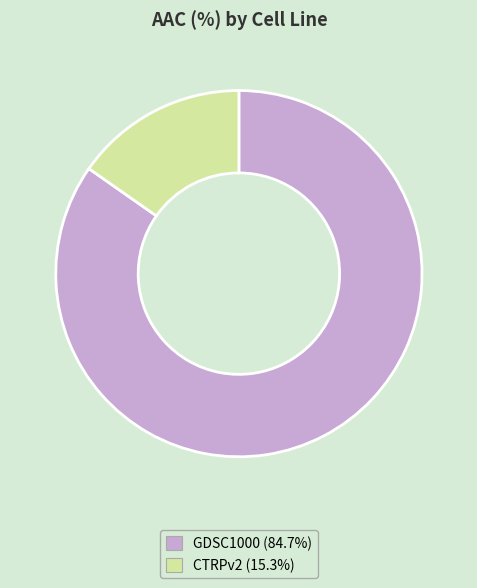

Does any single category account for the majority?

Yes